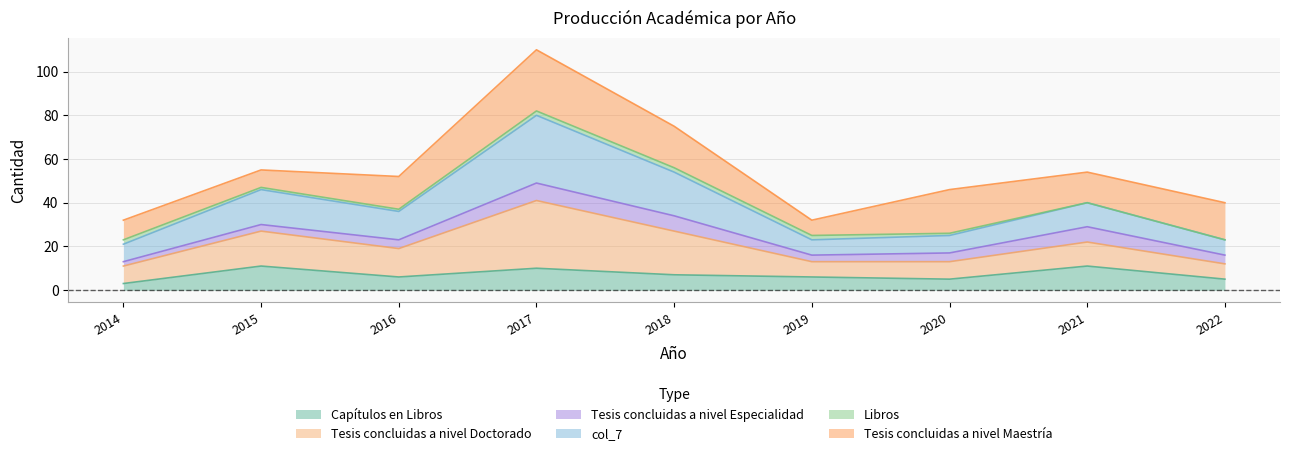

Which series changed the most between 2014 and 2019?

Capítulos en Libros